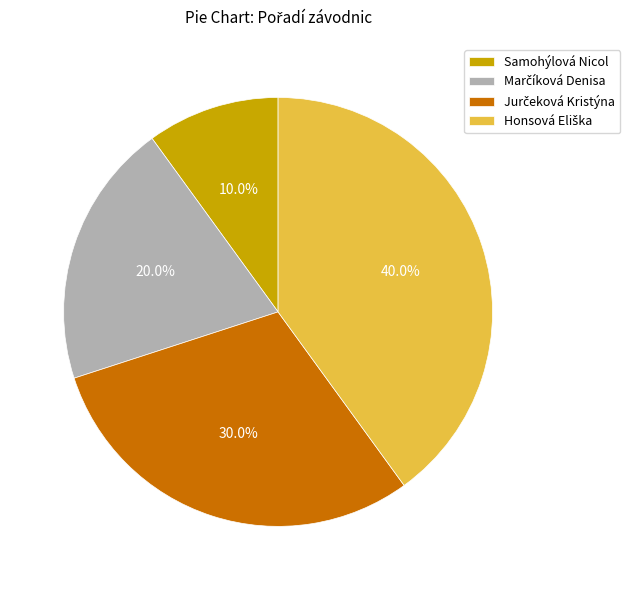

What is the smallest slice in the pie chart?

Samohýlová Nicol